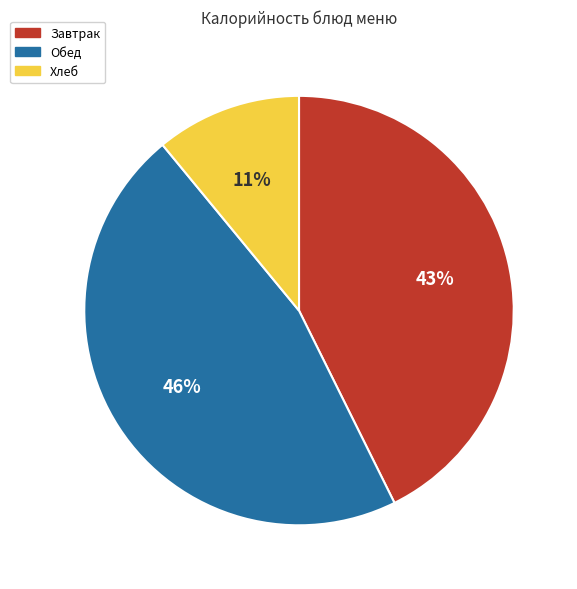

Is there any slice that represents more than half of the pie?

No